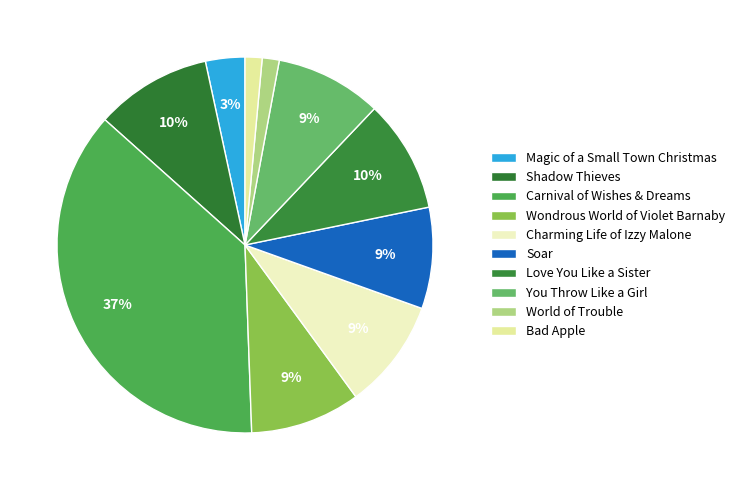

How many slices are in this pie chart?

10